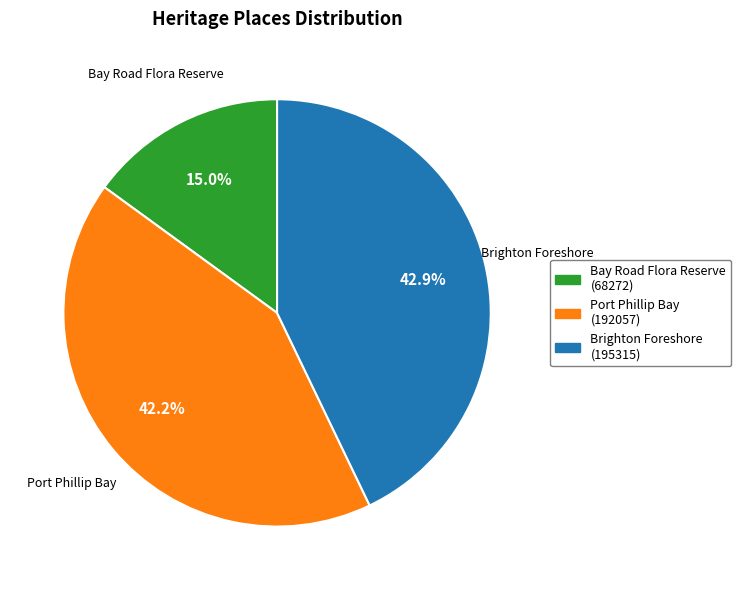

What is the largest slice in the pie chart?

Brighton Foreshore